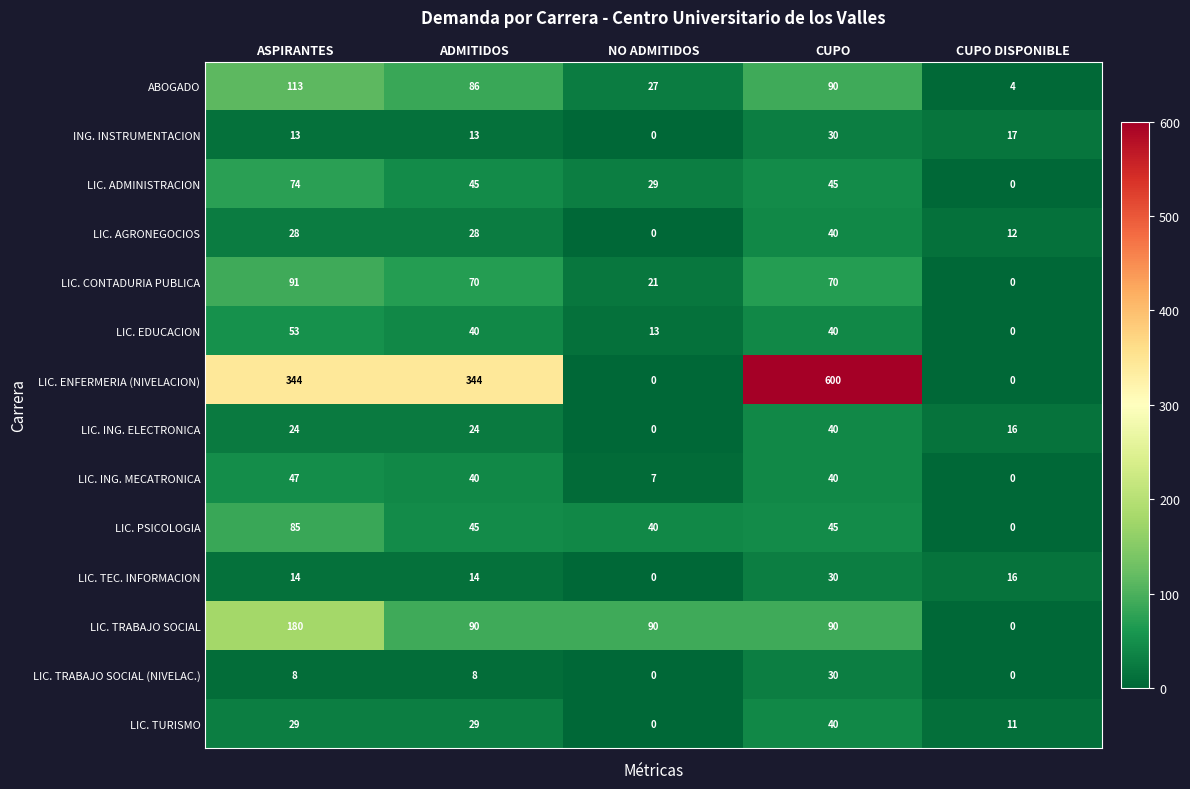

What is the greatest value displayed?

600